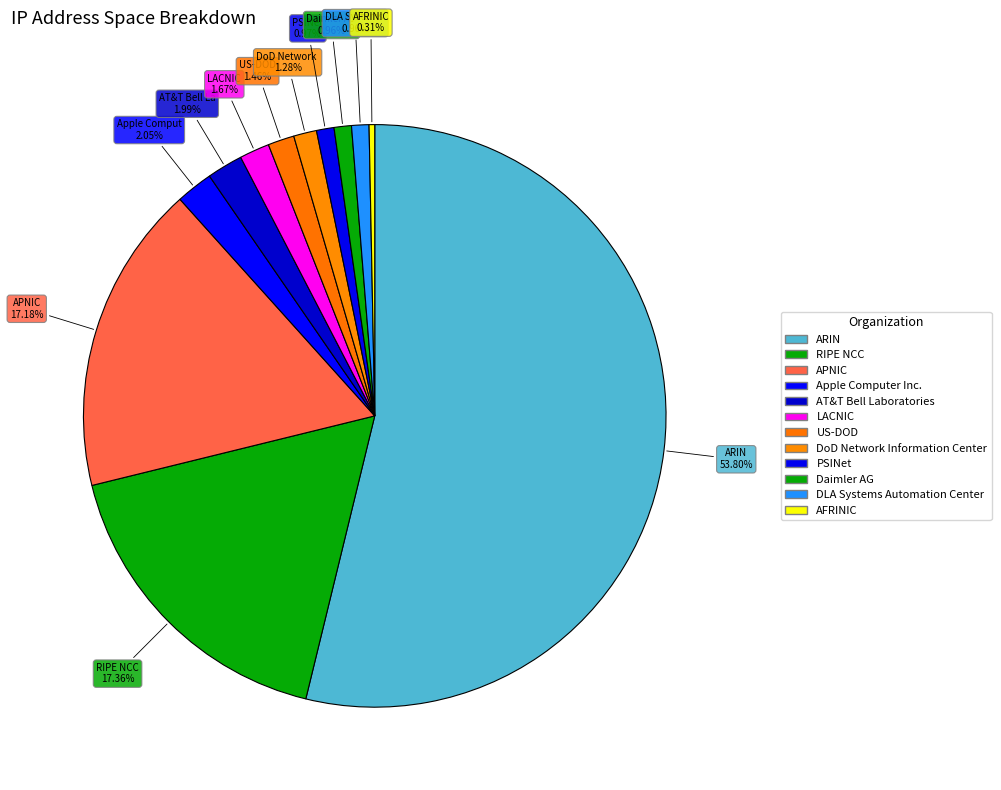

How many segments does this pie chart have?

12